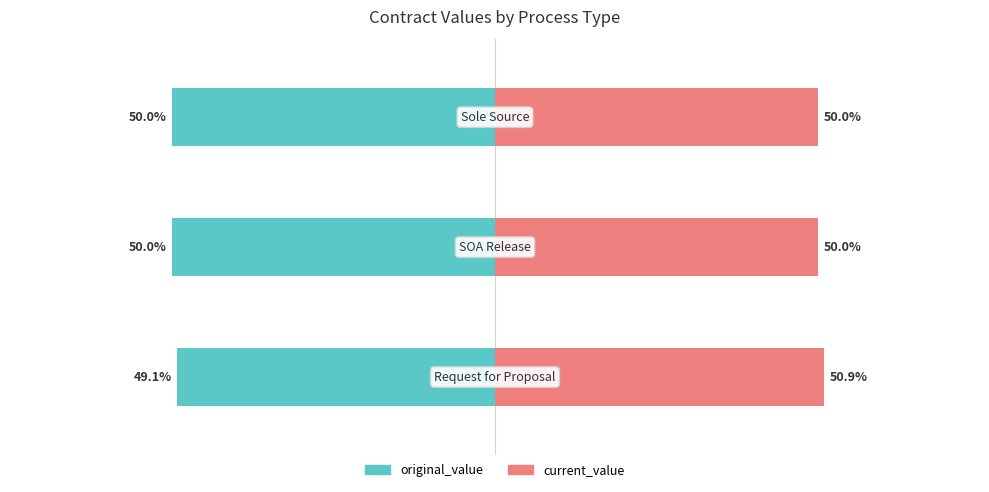

Which series has the largest range (max minus min)?

original_value